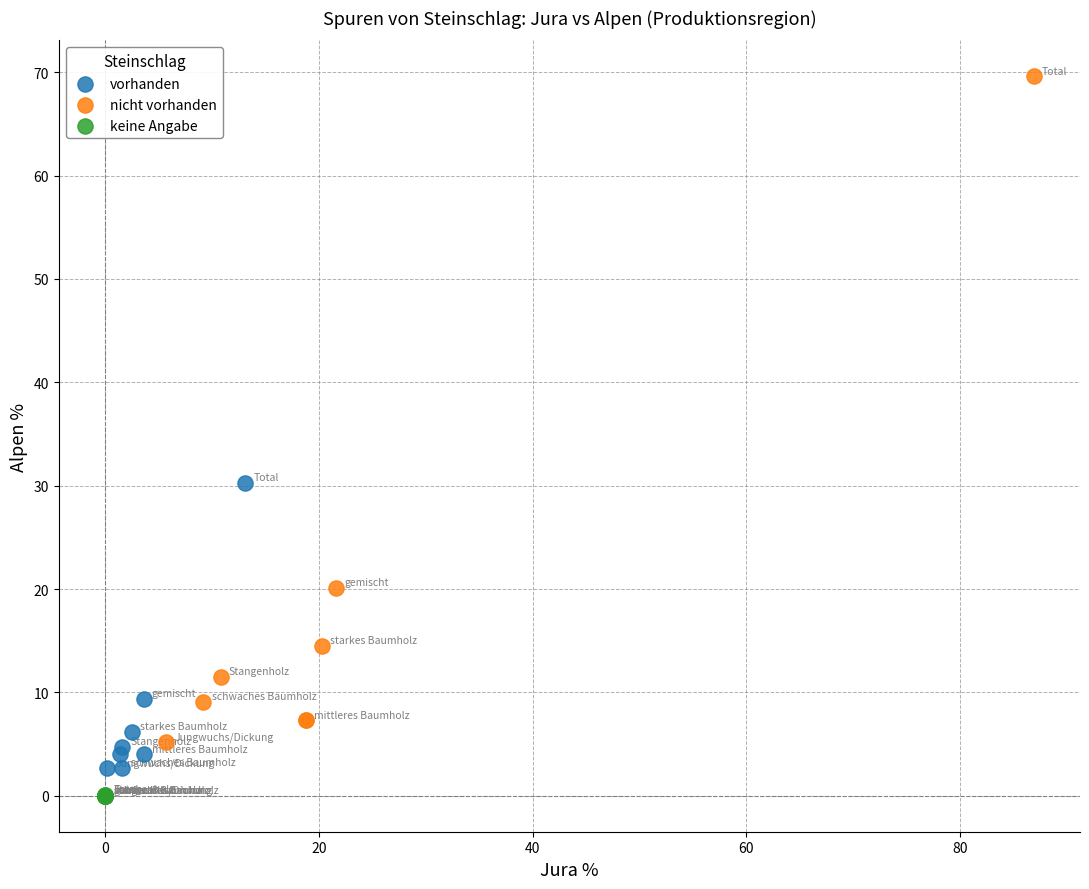

Which series contains the highest Y value?

nicht vorhanden